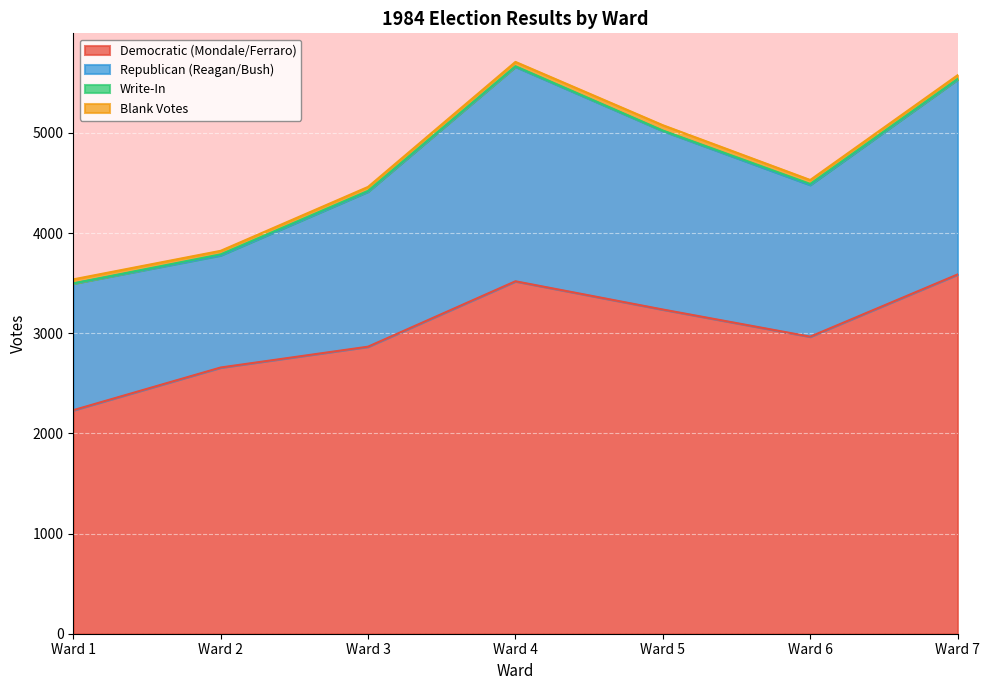

Which series has the largest total across all categories?

Democratic (Mondale/Ferraro)